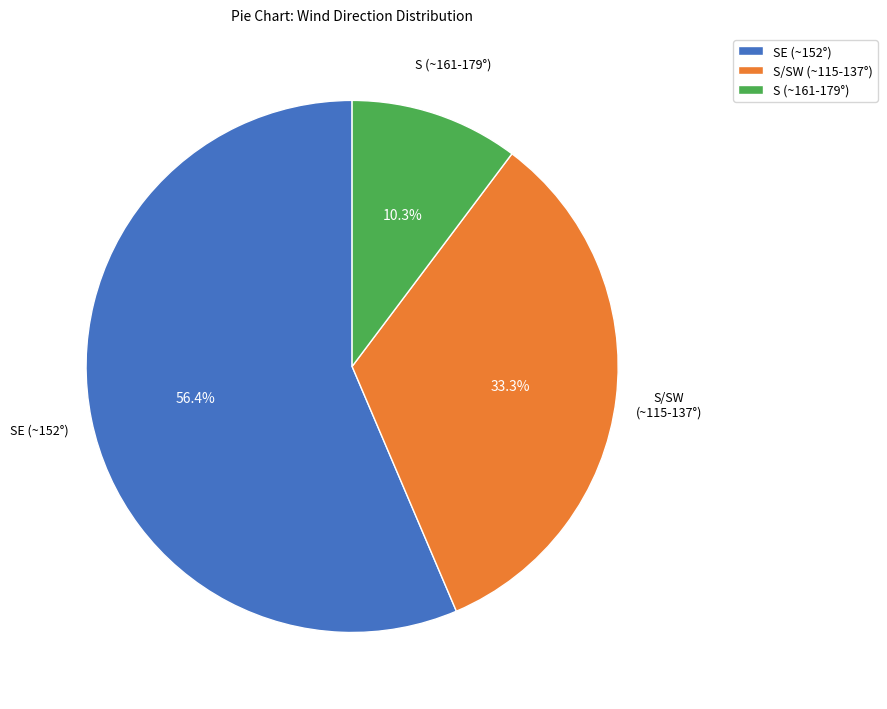

To the nearest percent, what is the difference between the largest and smallest slice percentages?

46%